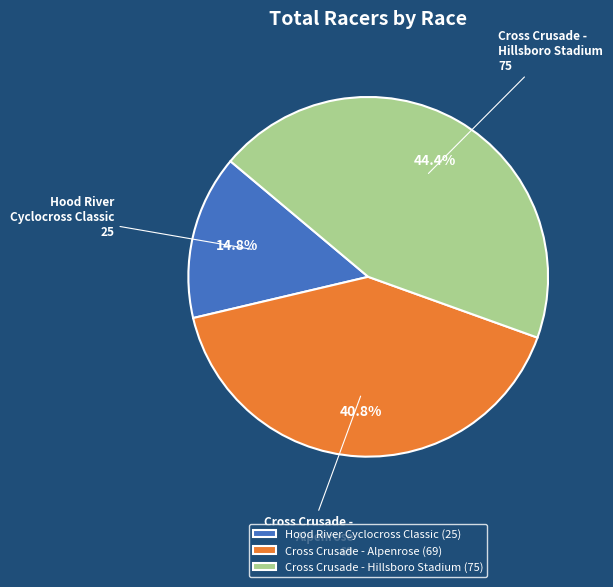

Between Cross Crusade - Alpenrose and Hood River Cyclocross Classic, which is larger?

Cross Crusade - Alpenrose